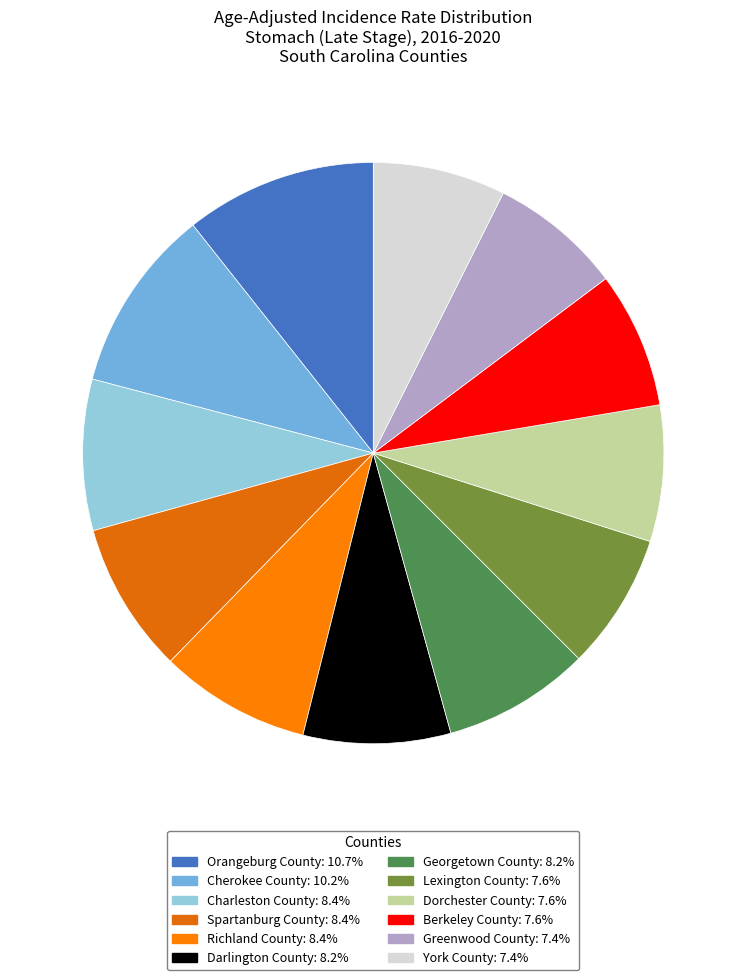

To the nearest percent, what is the average slice percentage?

8%